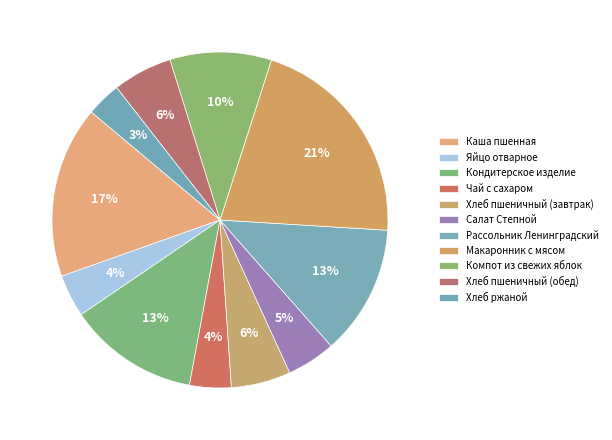

What percentage do Кондитерское изделие and Хлеб ржаной together represent?

15.9%